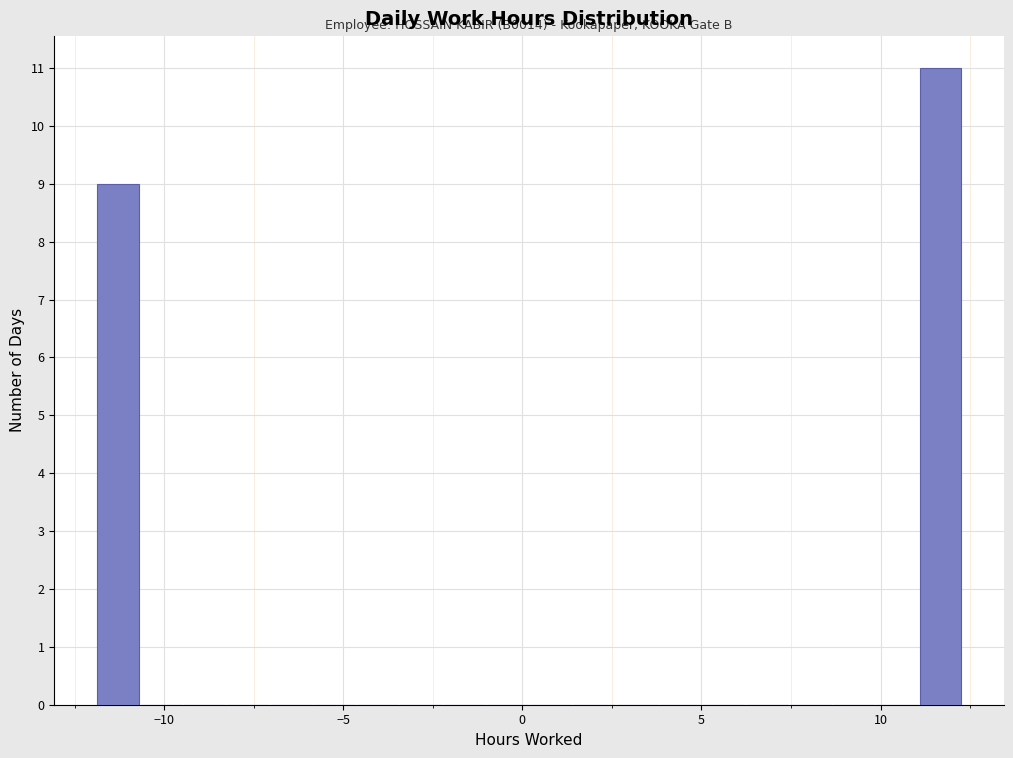

Around what value on the x-axis is the tallest bar? Give the approximate position of its centre, as read against the axis.

11.5